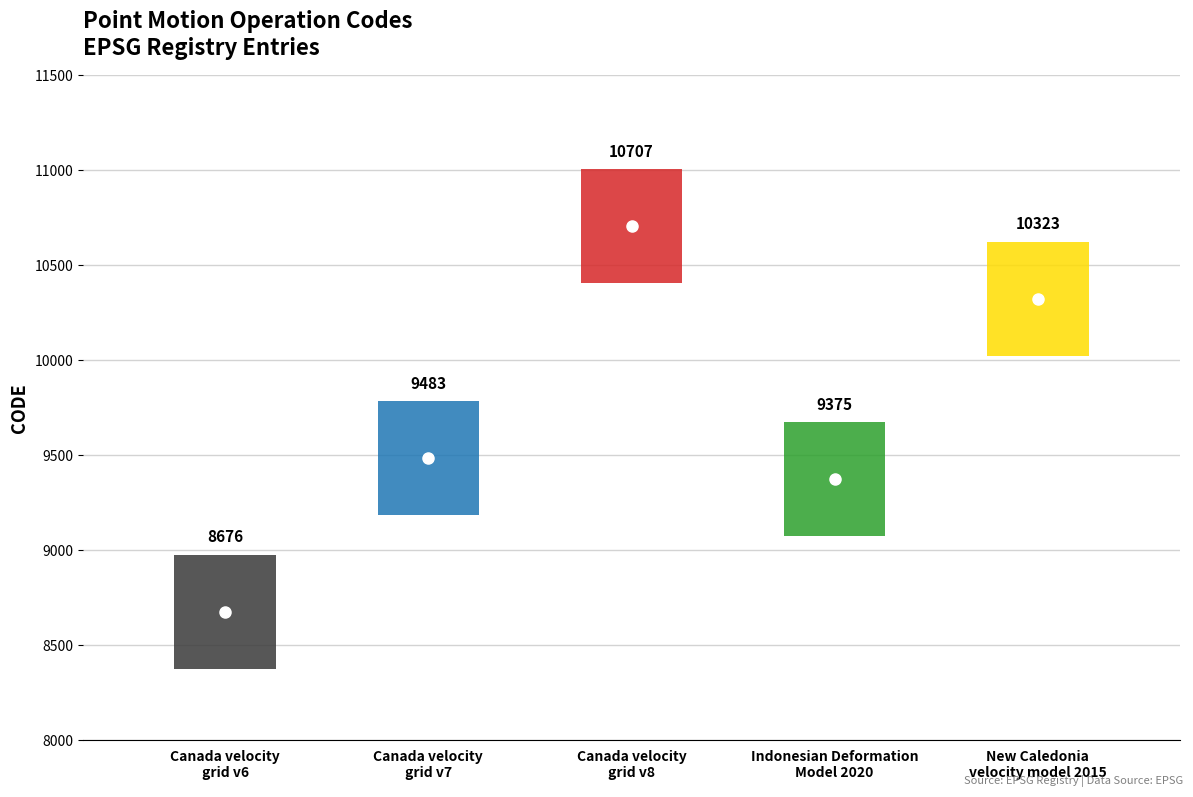

How many series are shown in this chart?

1